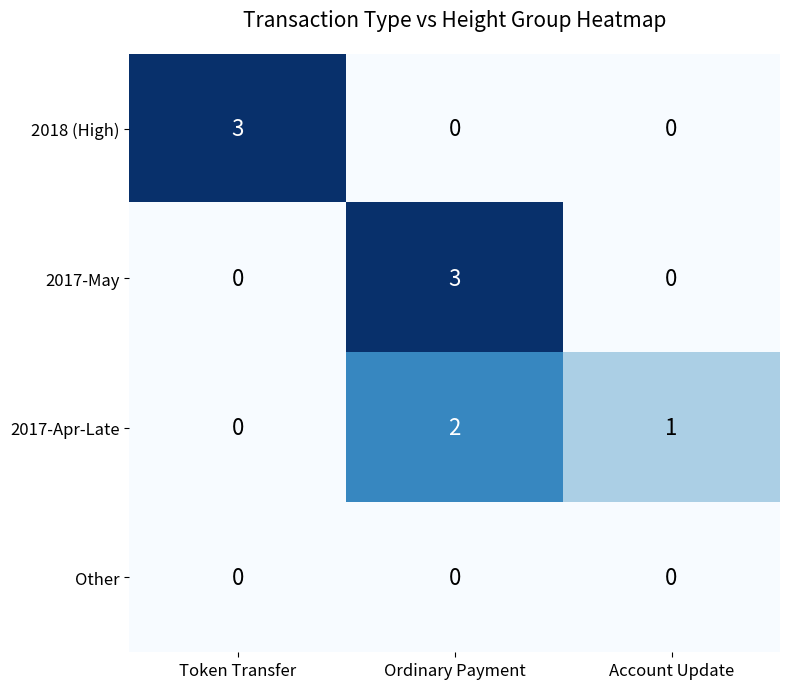

Count the 2017-Apr-Late values in the range 0 to 2.

3